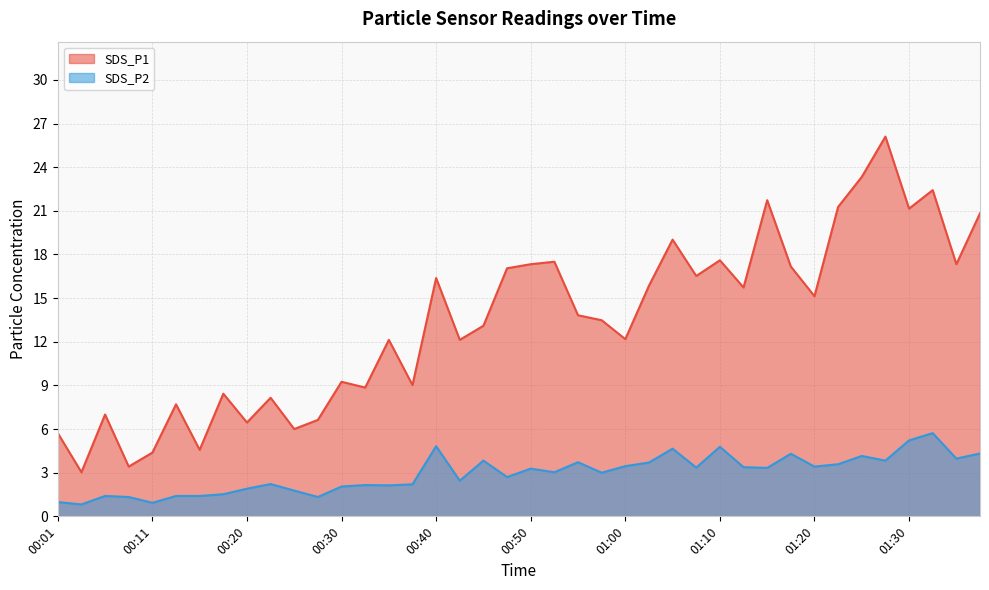

What is the difference between the maximum and minimum values in the SDS_P2 series?

4.9